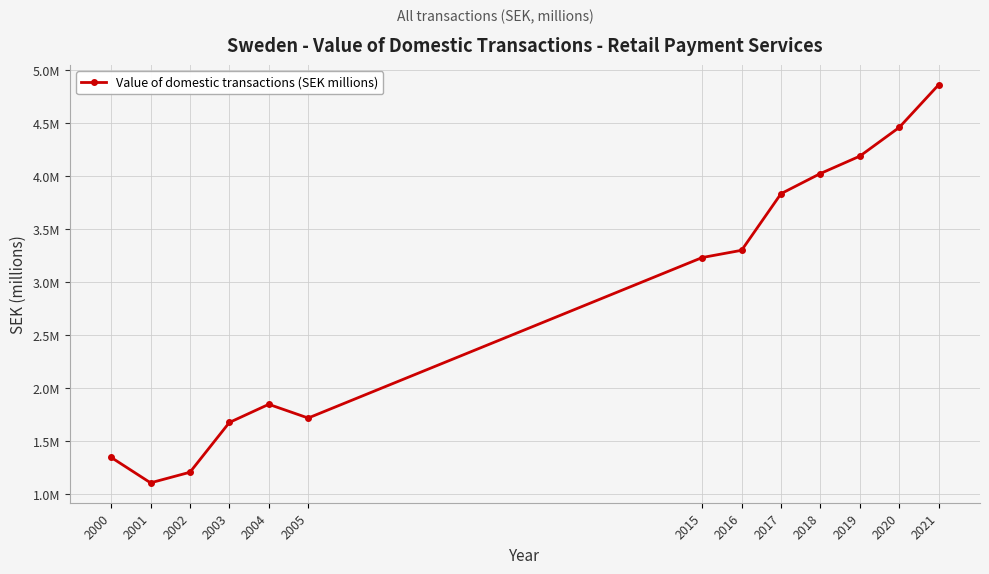

Reading right to left, list all the values displayed in this chart.

4864226.8	4461765.3	4190758.0	4026869.6	3836680.0	3302430.0	3234000.0	1719526.0	1848884.0	1677633.0	1208000.0	1108000.0	1348000.0